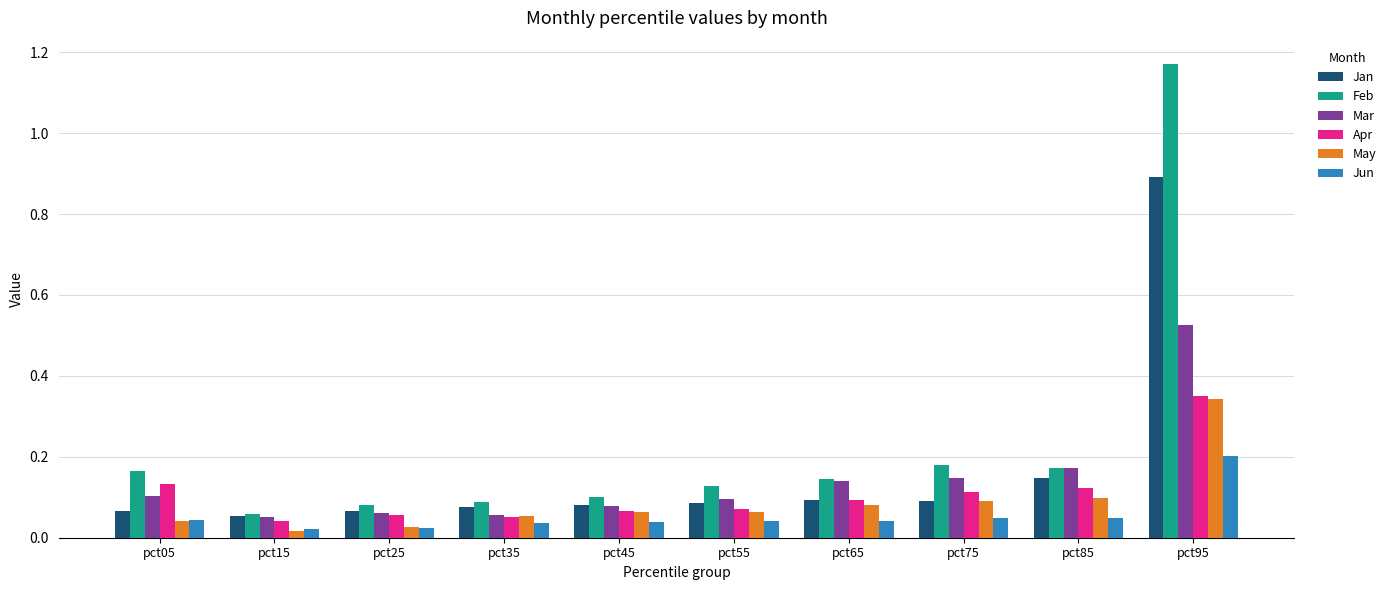

What is the difference between the maximum and second lowest values in the Jan series?

0.8